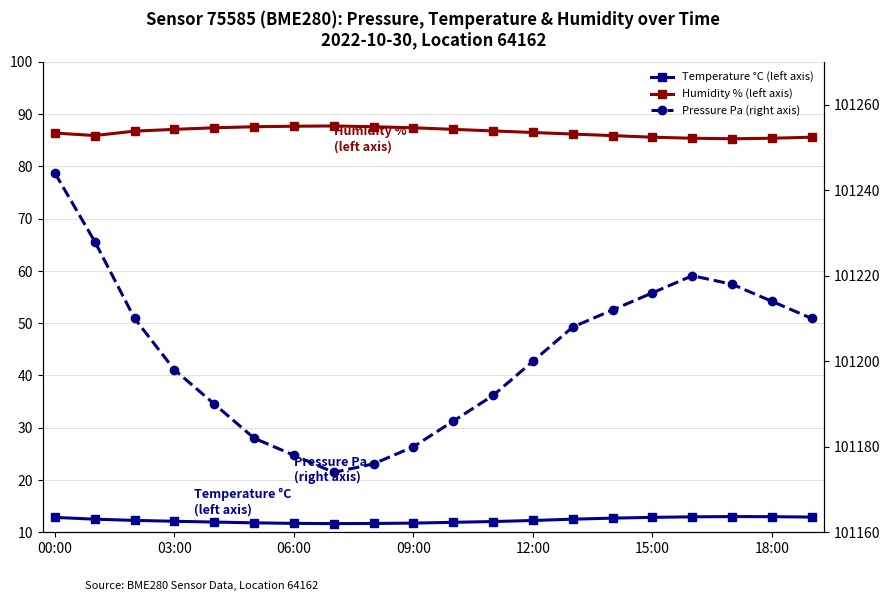

Is it true that Temperature °C (left axis) equals 5.2 at 03:00?

False